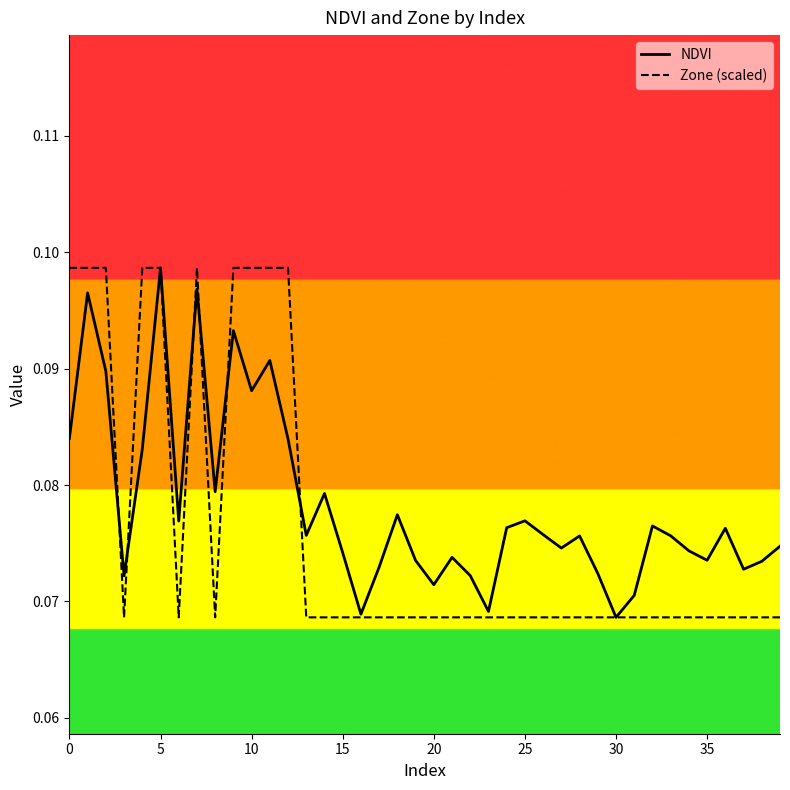

How many categories are shown in the chart?

40